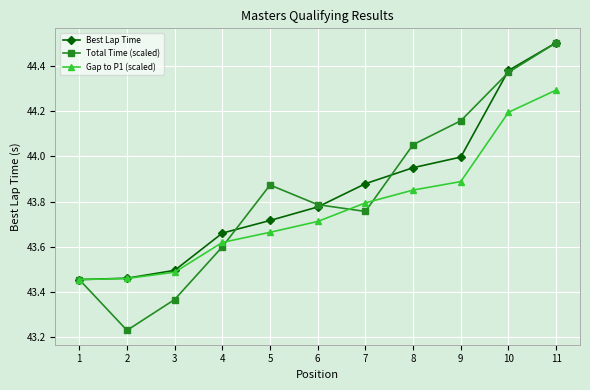

What is the total value across all series at 1?

130.4